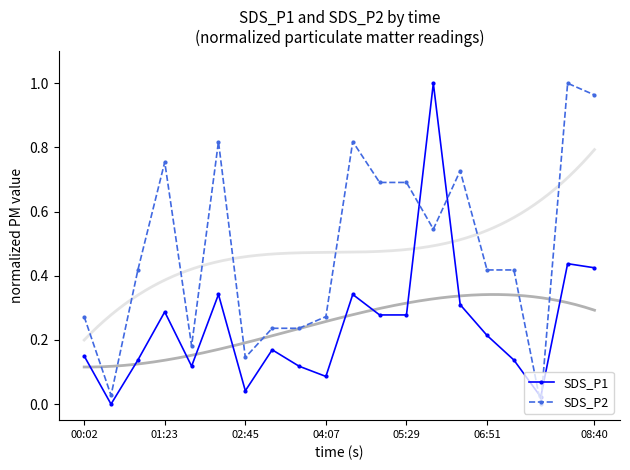

Rank the series by their maximum value, from lowest to highest.

SDS_P1, SDS_P2